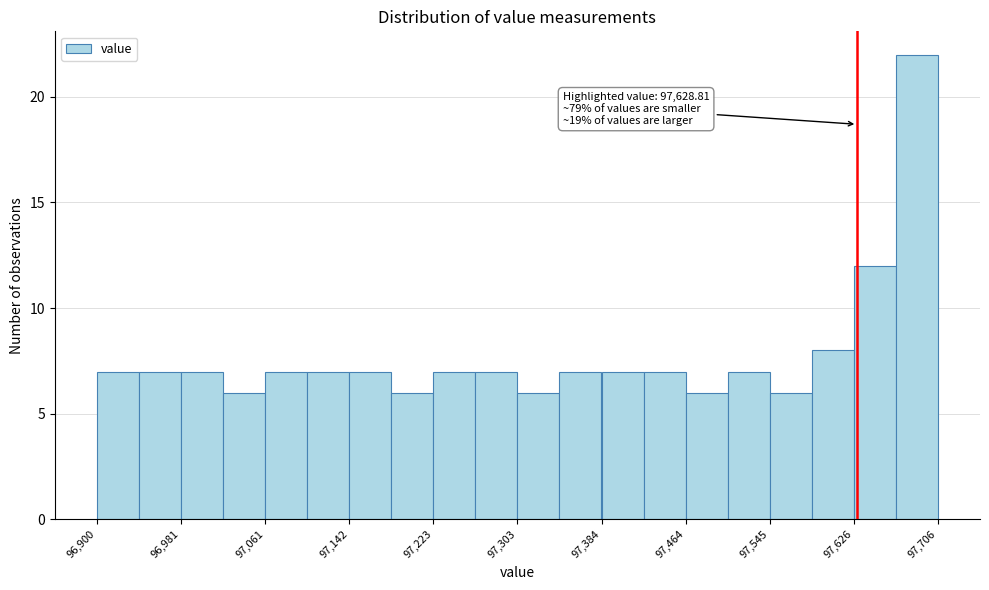

Over which range of the x-axis is the bar tallest?

97670 to 97710